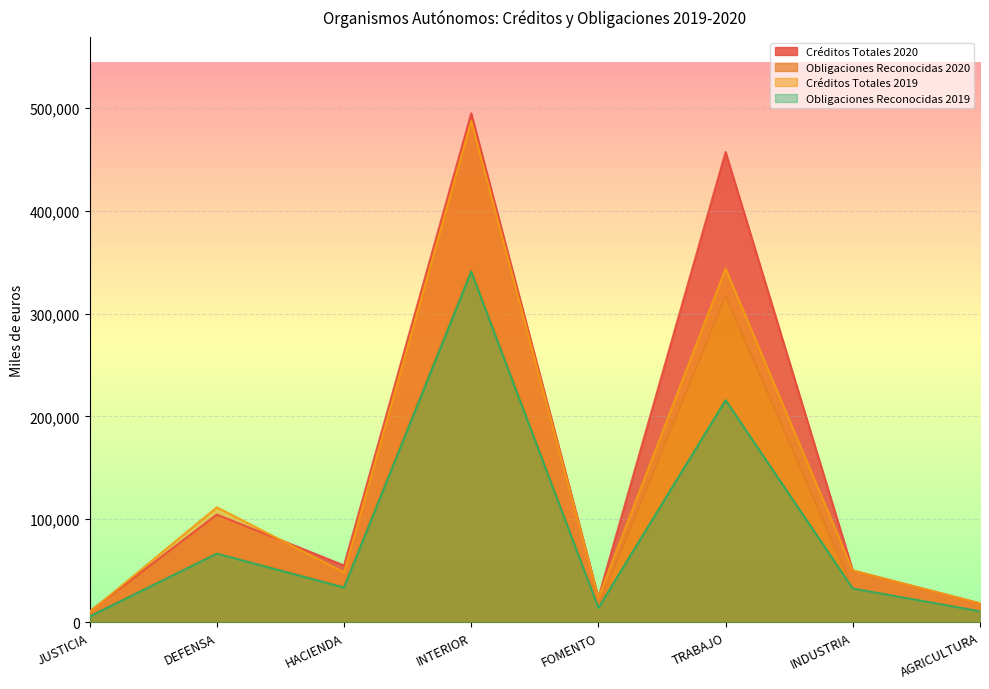

True or false: Obligaciones Reconocidas 2019 and Créditos Totales 2020 cross at least once.

False